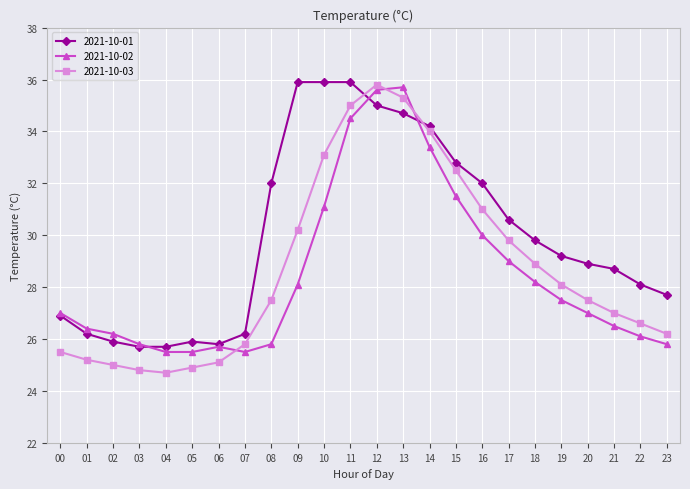

Does the chart display data point markers on the line(s)?

Yes